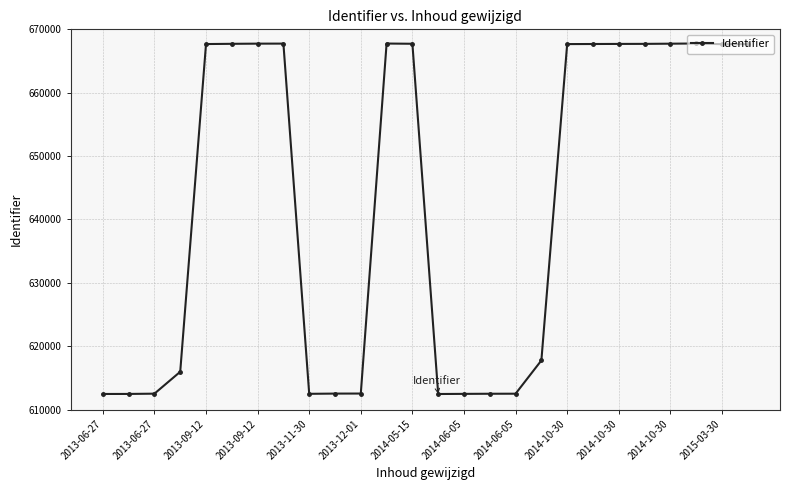

What is the maximum value shown in the chart?

667766